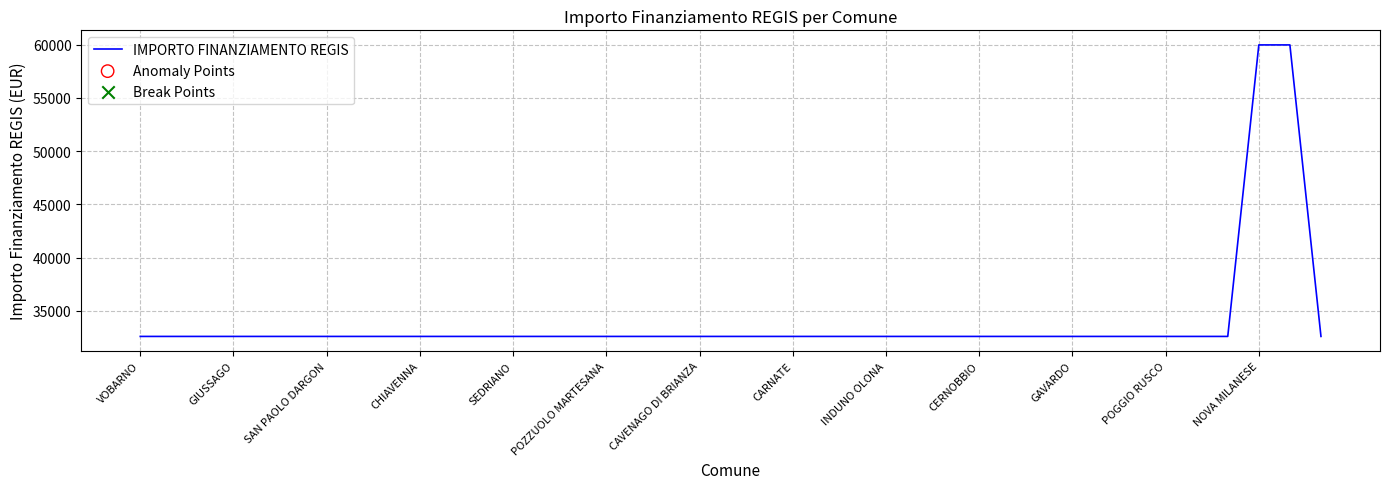

What is the difference between the maximum and minimum values?

27377